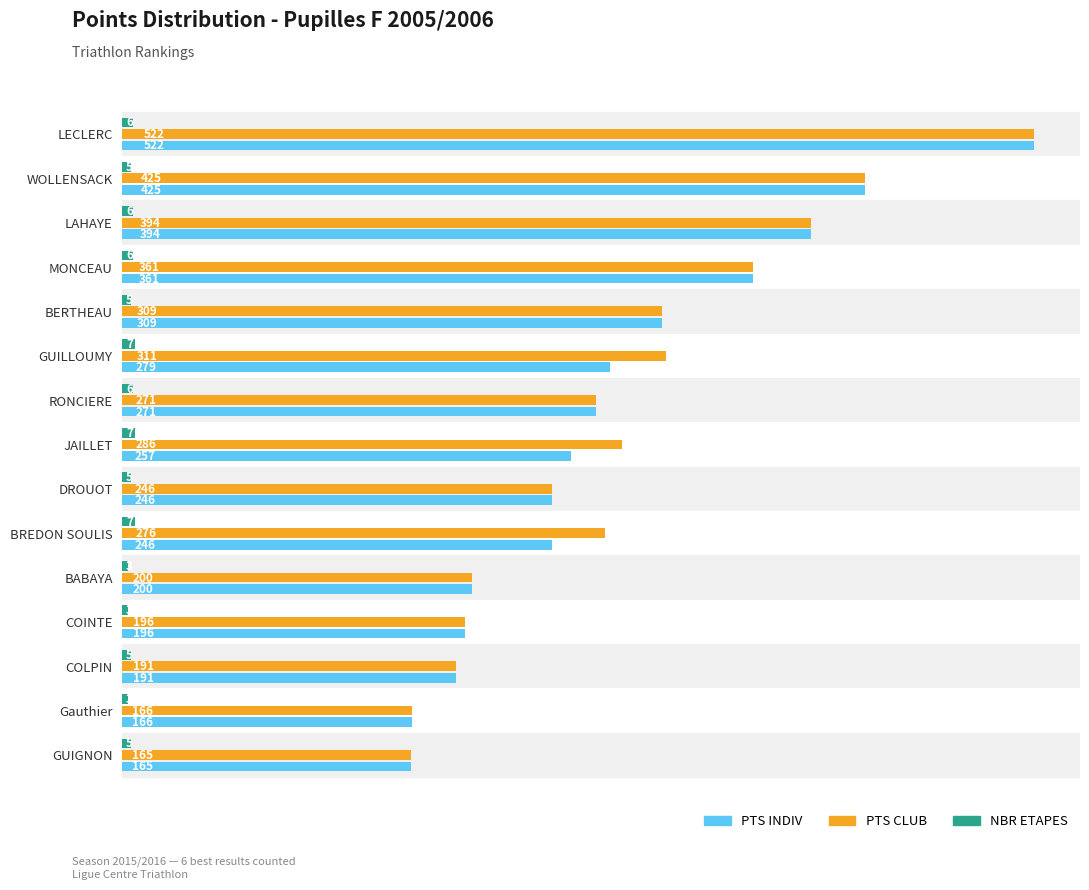

True or false: PTS INDIV has a value of 309 at BERTHEAU.

True